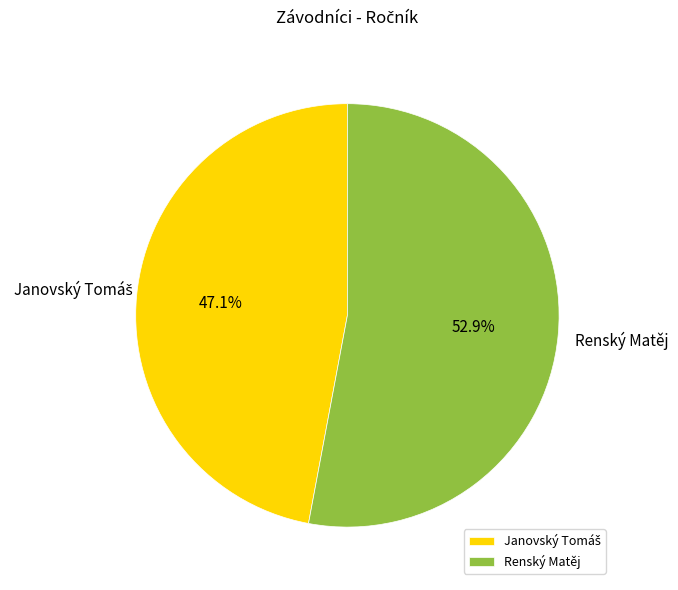

What is the majority slice?

Renský Matěj